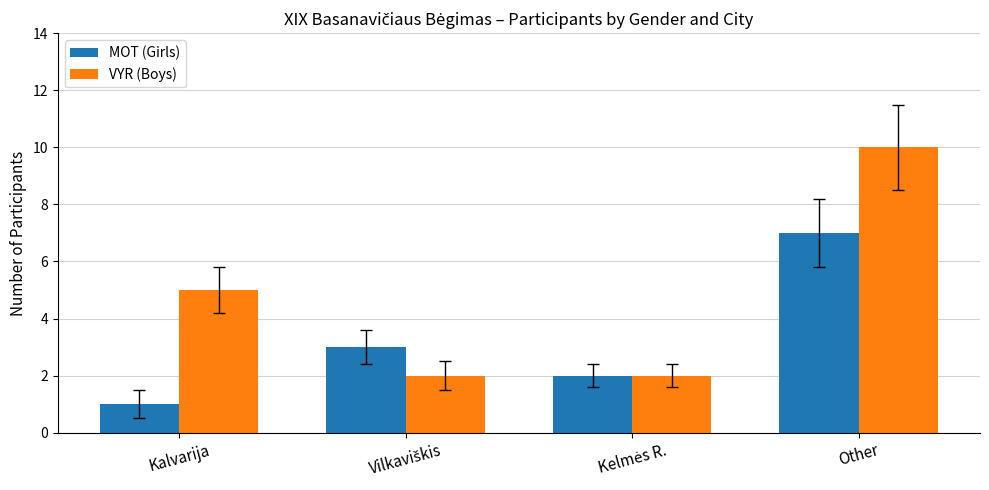

How many categories are shown in the chart?

4